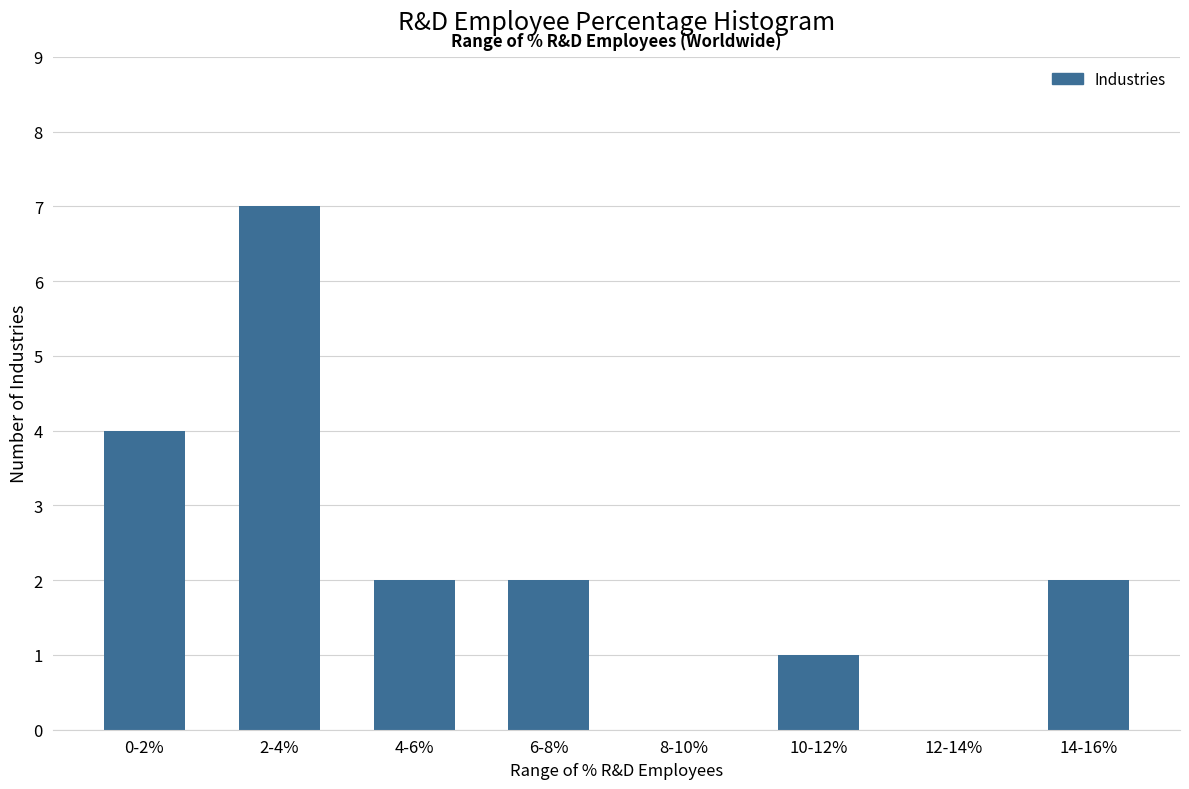

Reading left to right, extract all data points from this chart.

0-2%=4	2-4%=7	4-6%=2	6-8%=2	8-10%=0	10-12%=1	12-14%=0	14-16%=2